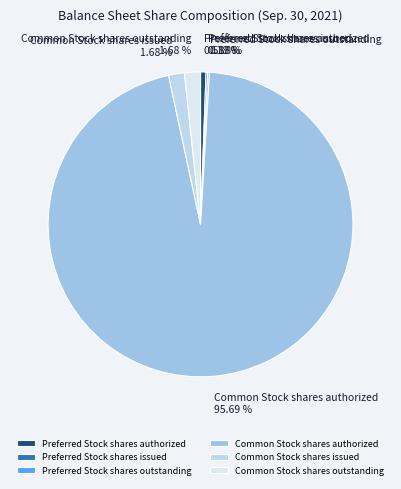

Does any single category account for the majority?

Yes